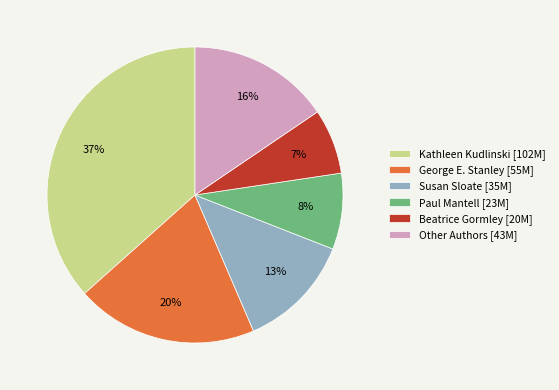

To the nearest percent, what is the average slice percentage?

17%